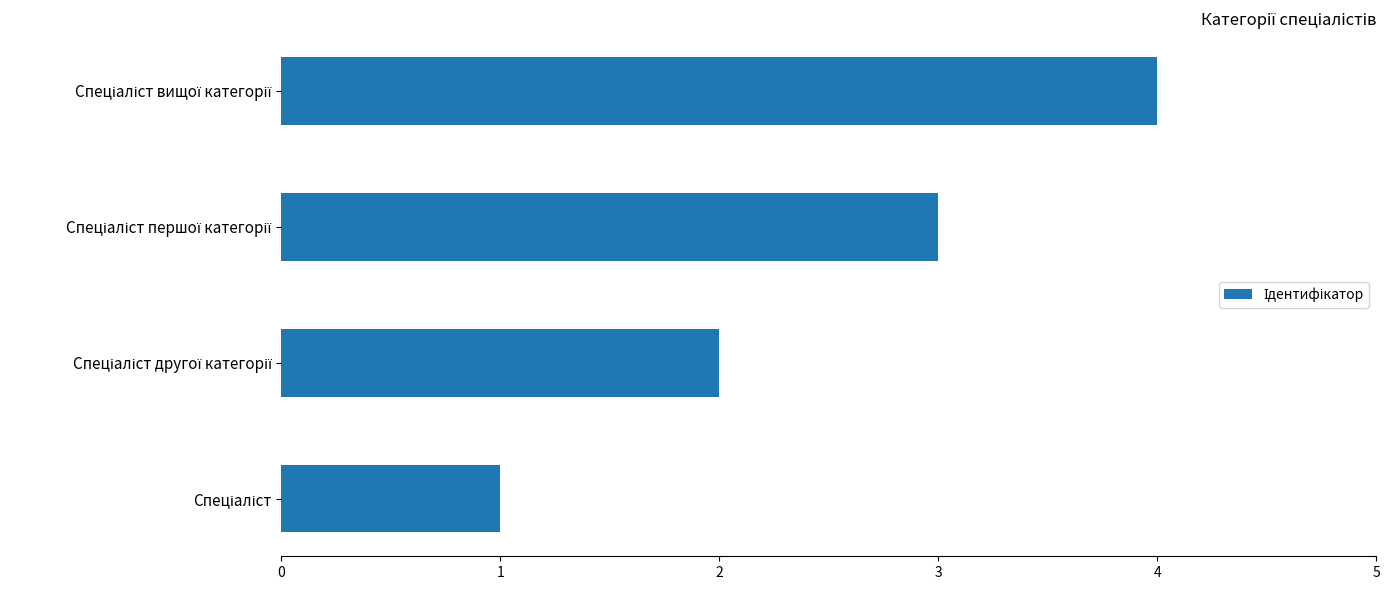

What is the sum of all values?

10